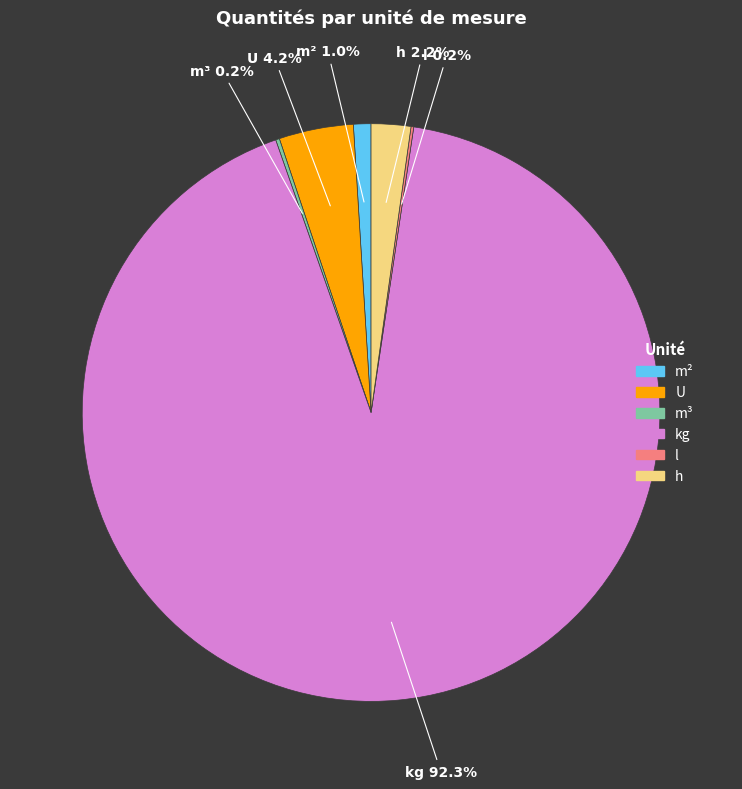

Is there any slice that represents more than half of the pie?

Yes